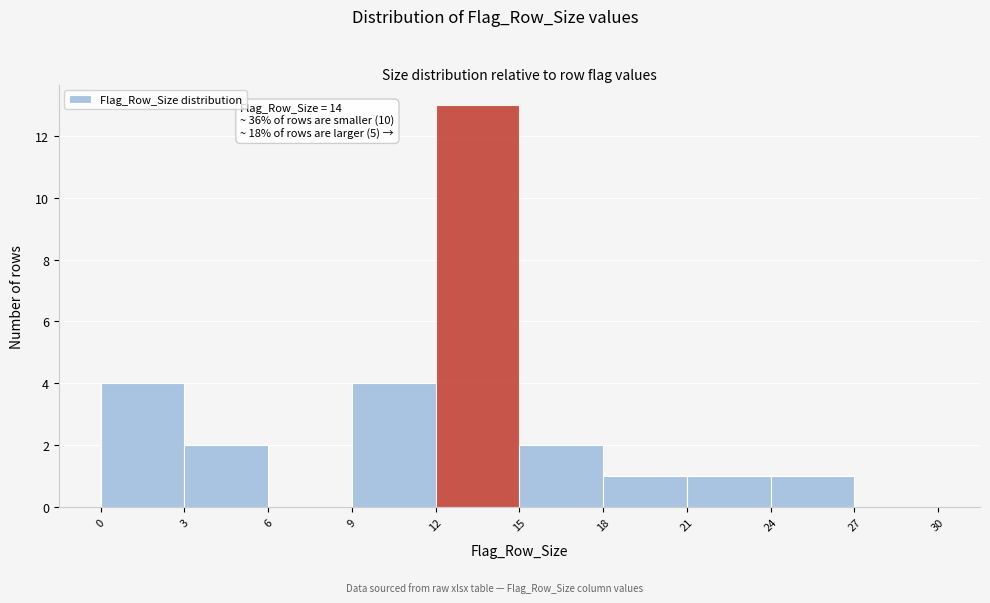

Over which range of the x-axis is the bar tallest?

12 to 15